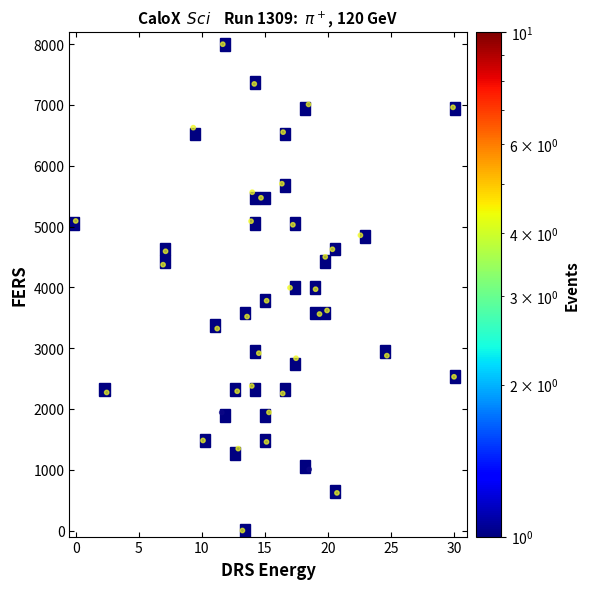

What is the range of Y values (max minus min)?

8000.0